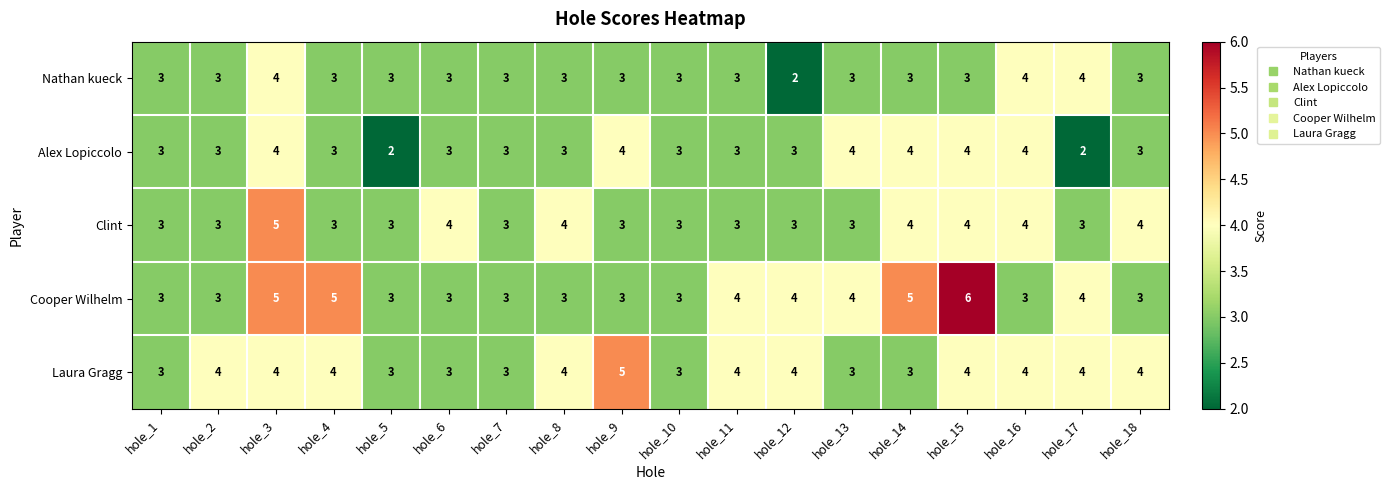

How many Alex Lopiccolo values are between 3 and 4?

16